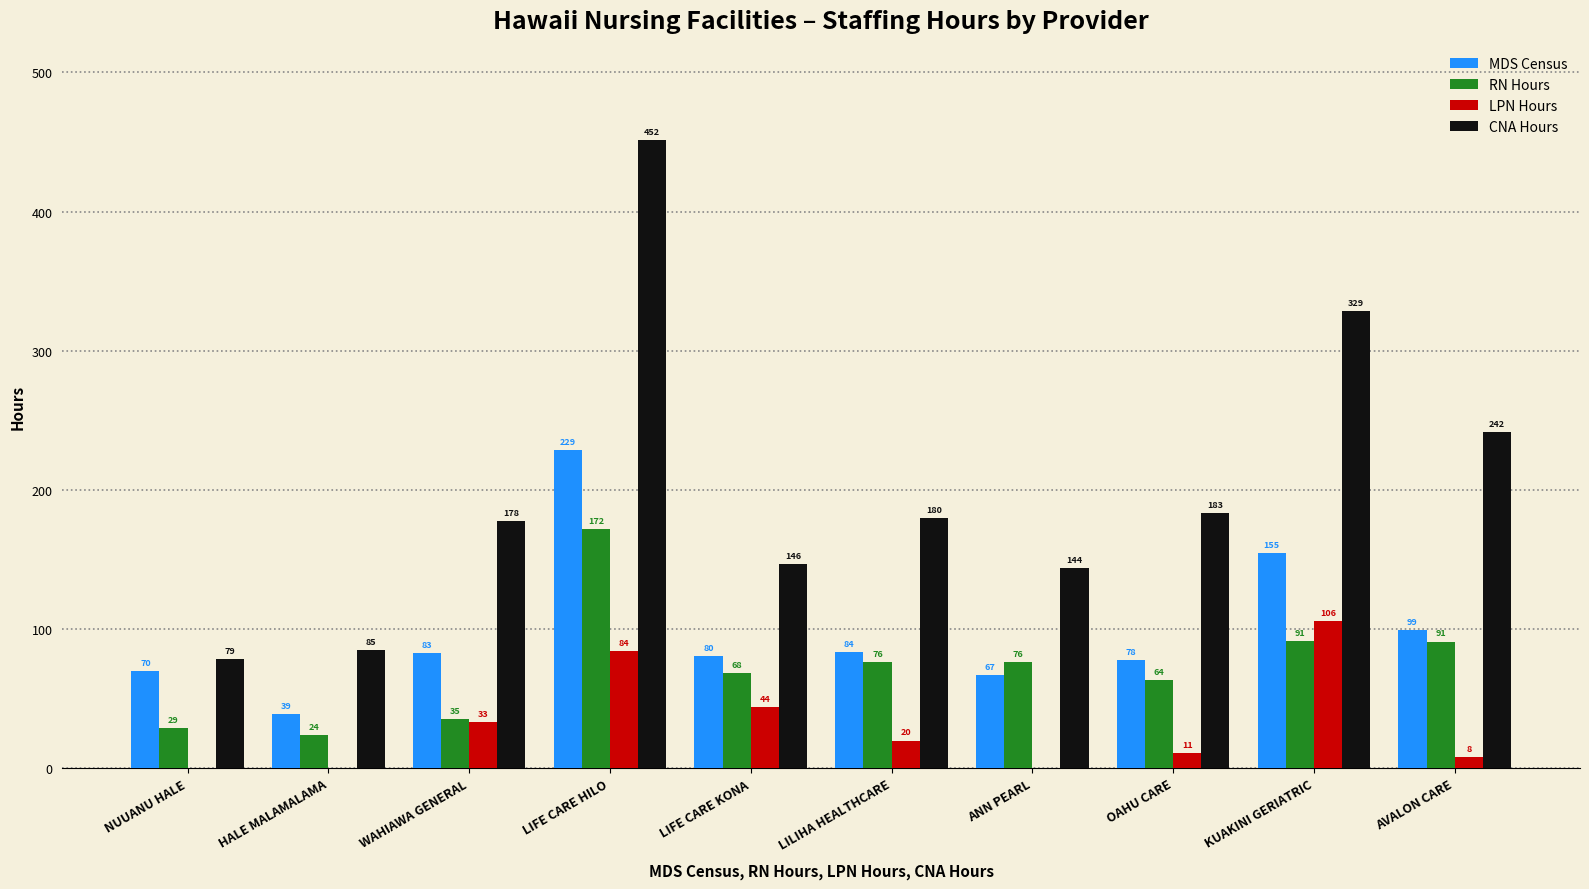

What is the total value across all series at LIFE CARE KONA?

339.1